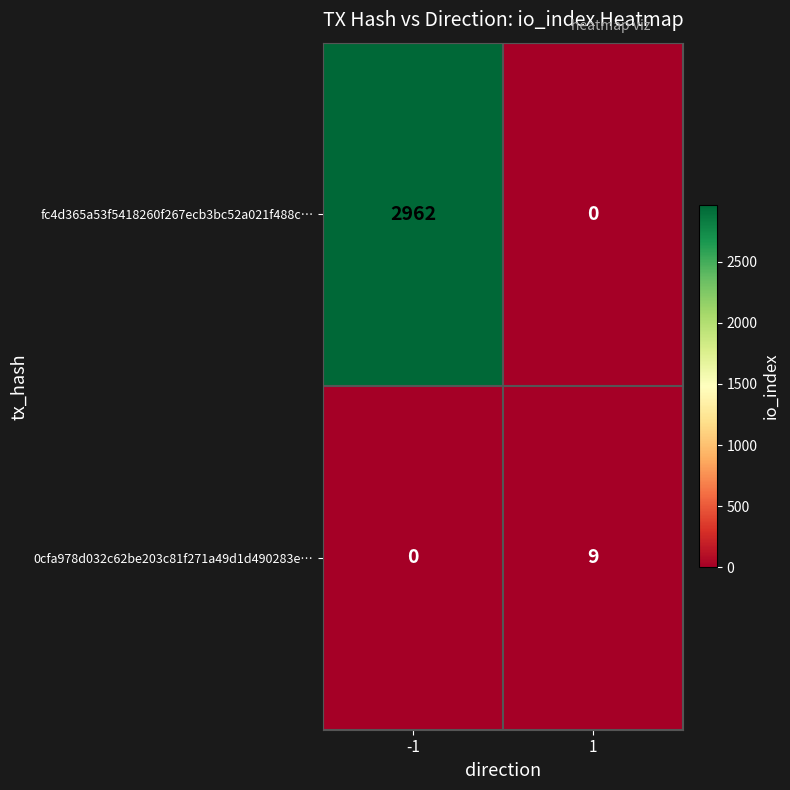

What is the sum of all fc4d365a53f5418260f267ecb3bc52a021f488c… values?

2962